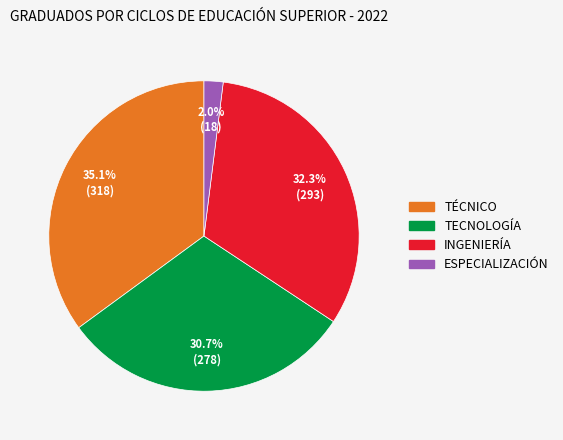

Which slice is the largest?

TÉCNICO